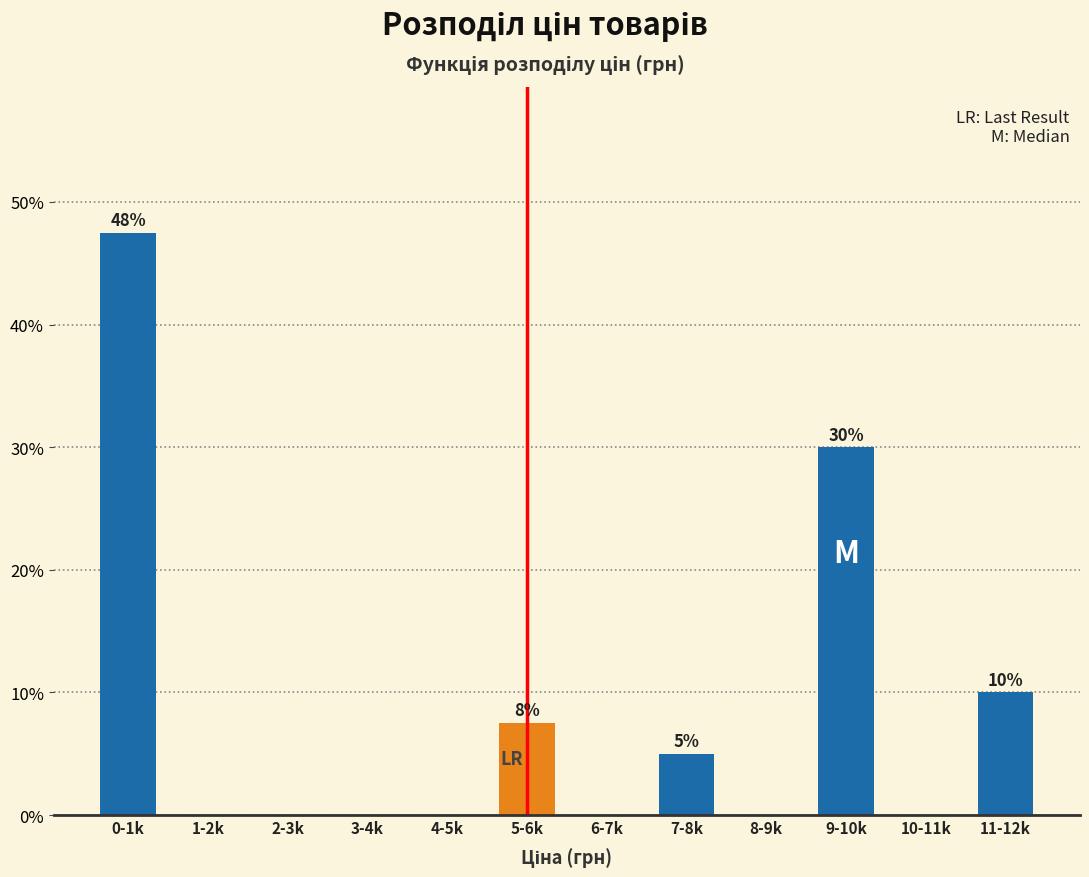

Reading left to right, extract all data points from this chart.

0-1k=47.5	1-2k=0.0	2-3k=0.0	3-4k=0.0	4-5k=0.0	5-6k=7.5	6-7k=0.0	7-8k=5.0	8-9k=0.0	9-10k=30.0	10-11k=0.0	11-12k=10.0